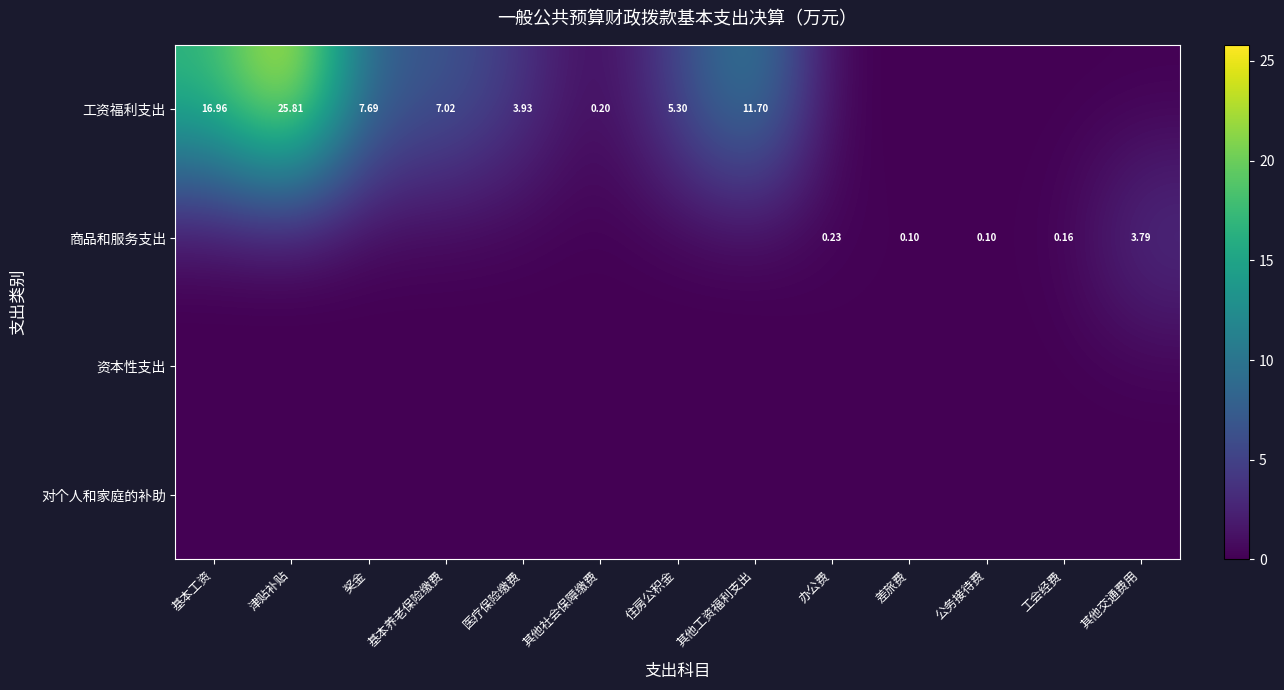

List the series in order of their peak value, lowest first.

资本性支出, 对个人和家庭的补助, 商品和服务支出, 工资福利支出